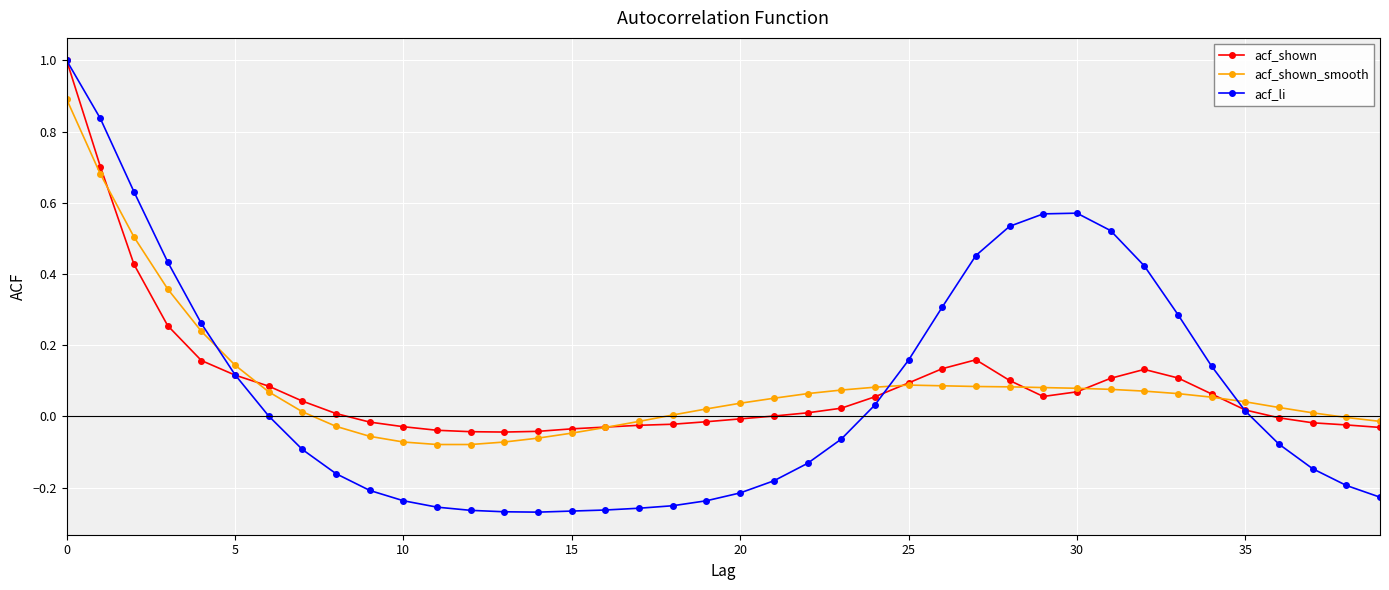

In acf_shown, how many points are higher than both neighbors (excluding endpoints)?

2